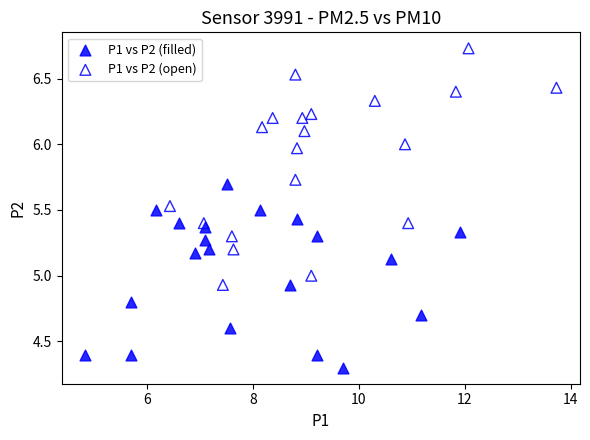

Which series has the largest Y range (max minus min)?

P1 vs P2 (open)